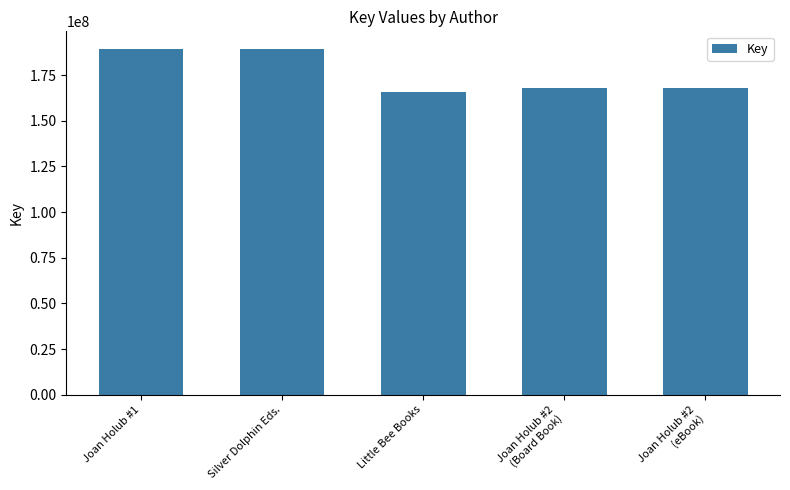

What is the maximum value shown in the chart?

189463546